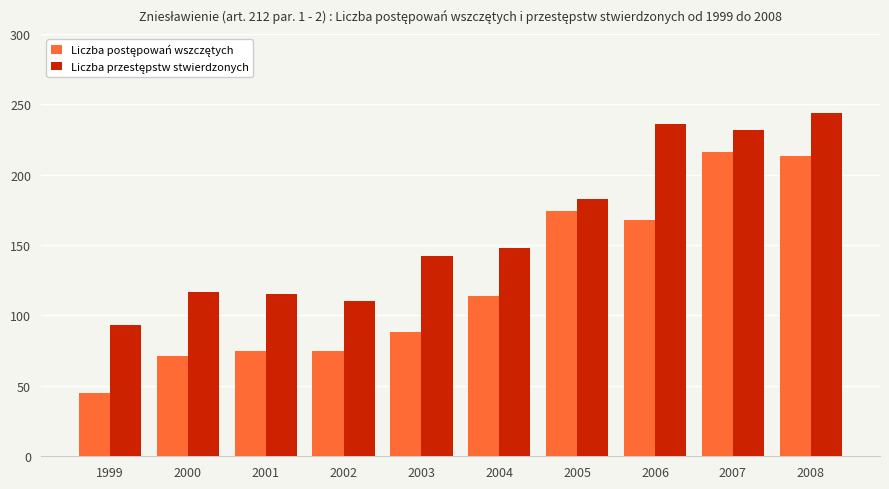

What is the smallest value displayed?

45